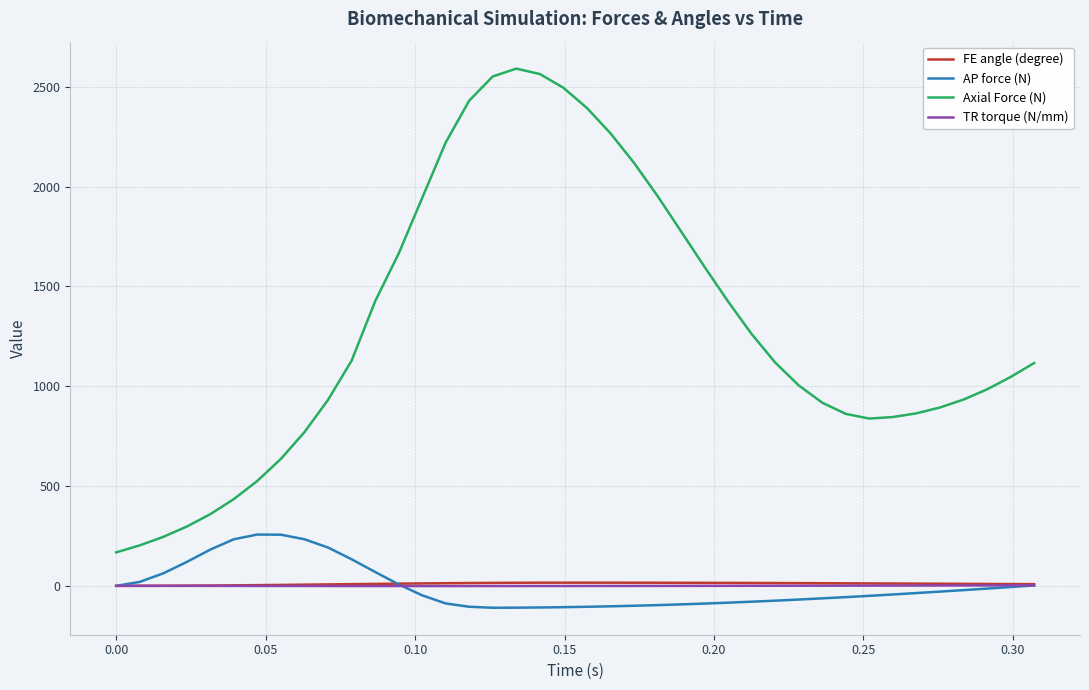

True or false: Axial Force (N) and TR torque (N/mm) intersect in this chart.

False